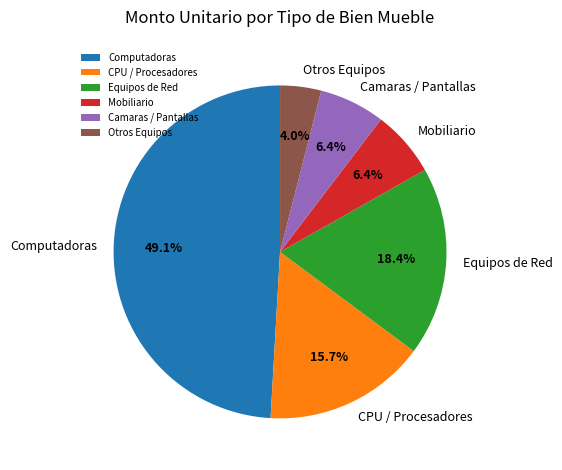

Does Otros Equipos account for over 50% of the chart?

No